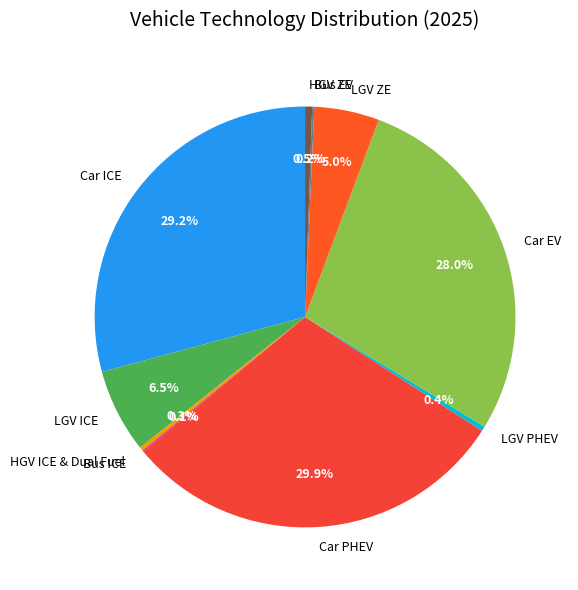

Between HGV ICE & Dual Fuel and Car EV, which is larger?

Car EV